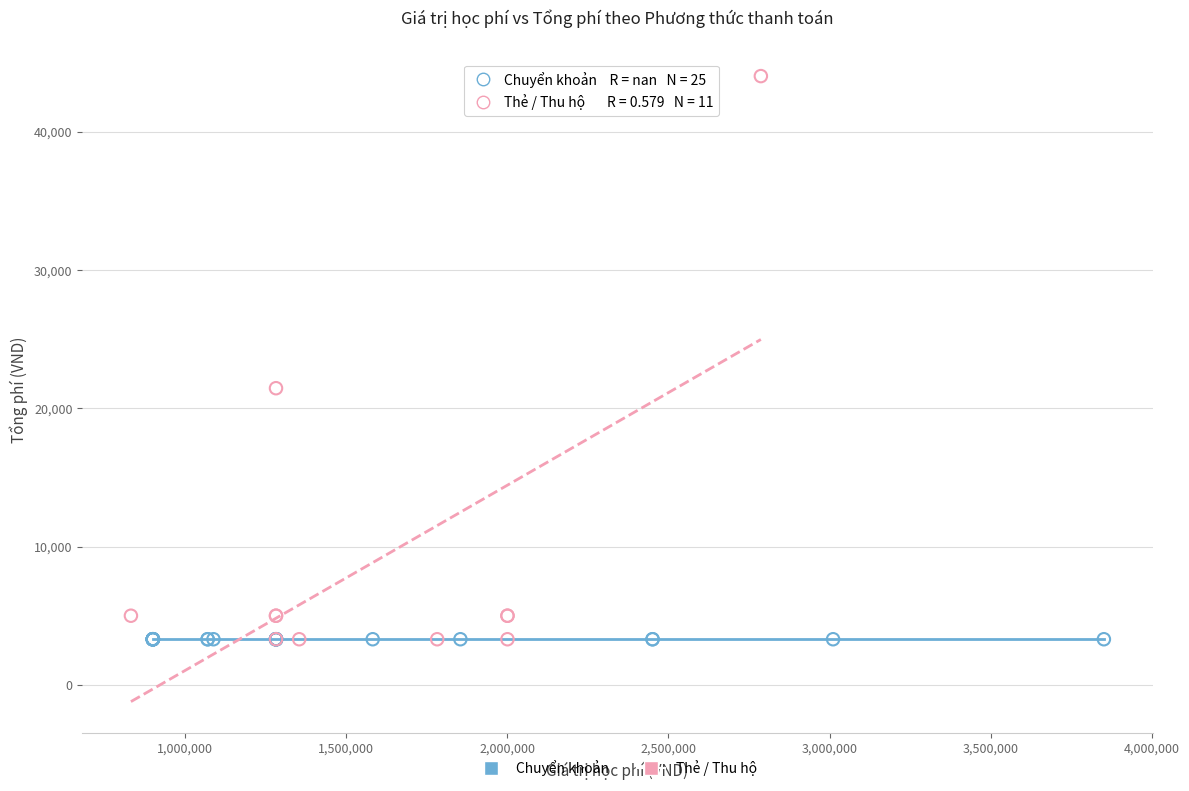

Which series reaches the maximum Y coordinate?

Thẻ / Thu hộ